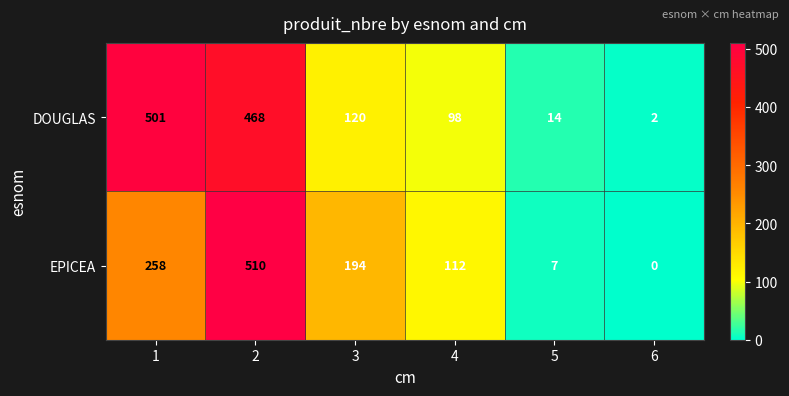

At how many categories does at least one series exceed 210?

2